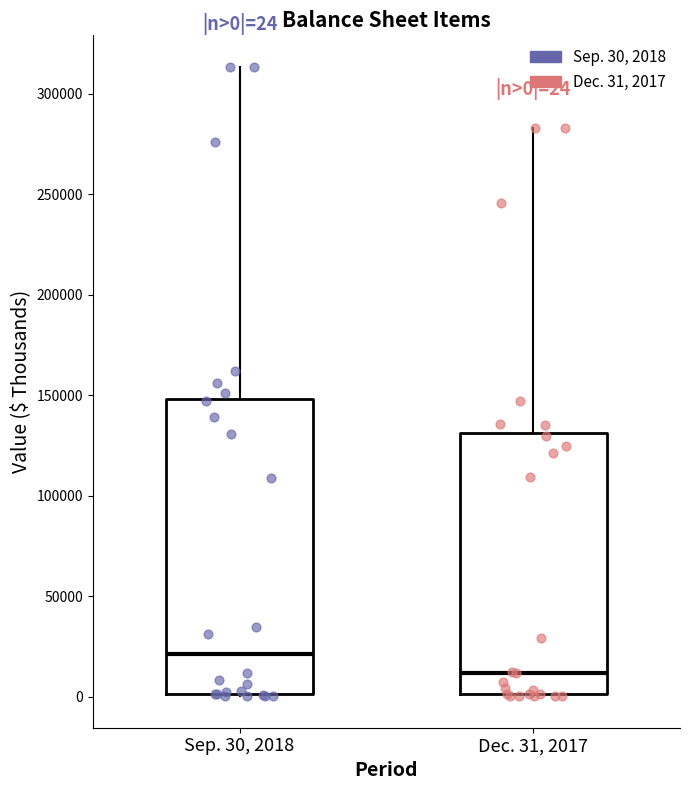

Which box has the highest median line?

Sep. 30, 2018